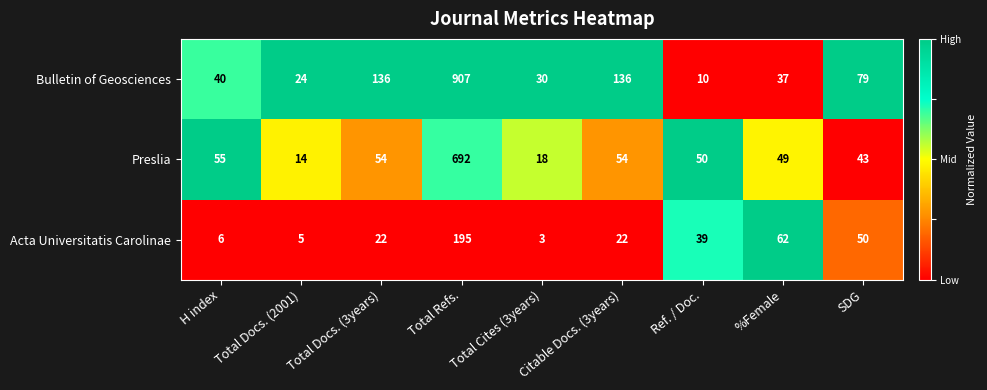

At which label is Acta Universitatis Carolinae closest to 99?

%Female